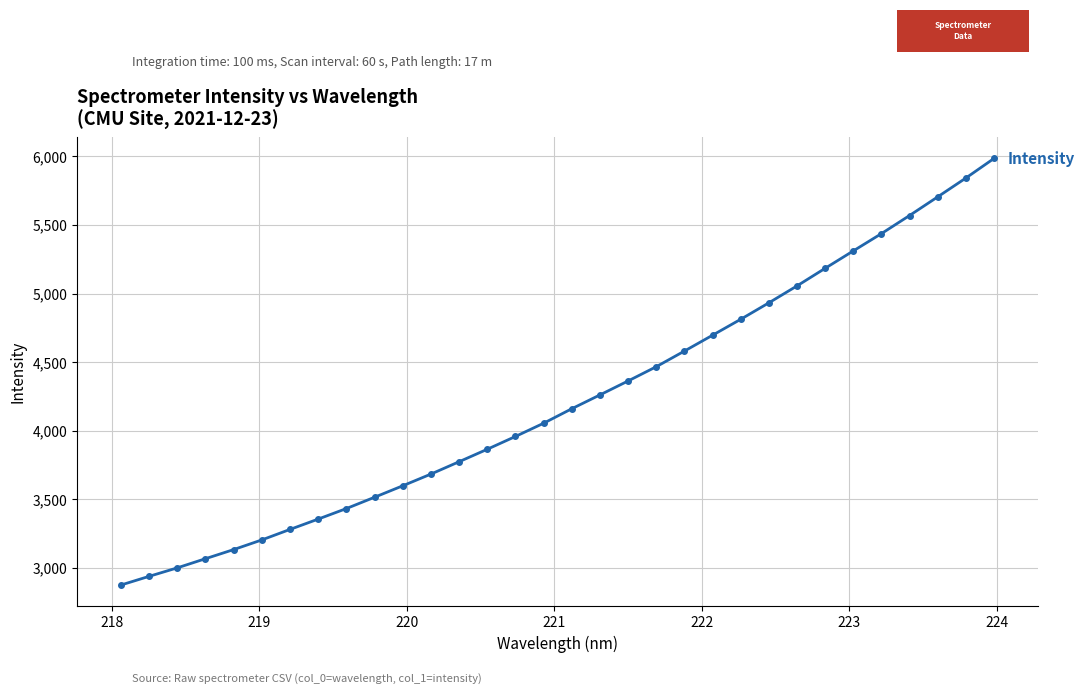

What is the smallest value displayed?

2875.5